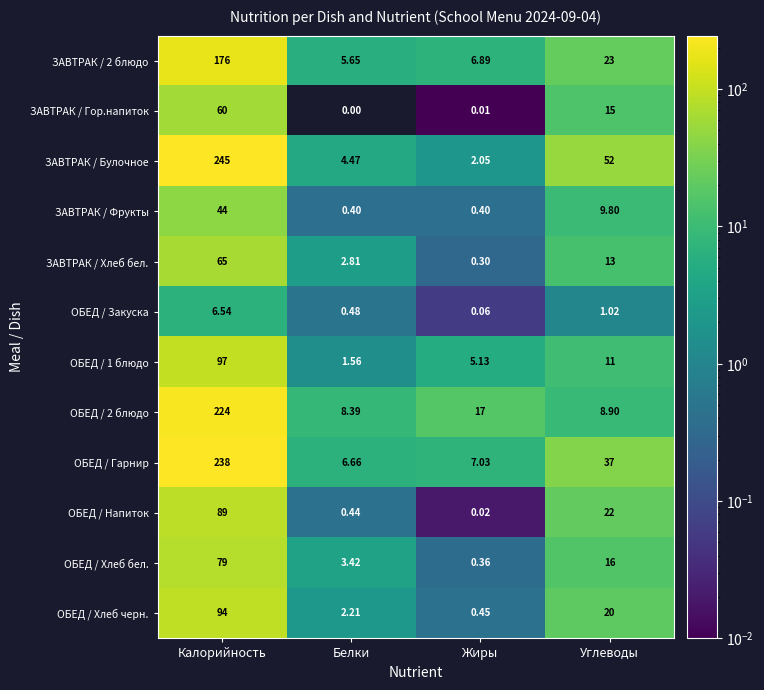

Which series has the largest total across all categories?

ЗАВТРАК / Булочное